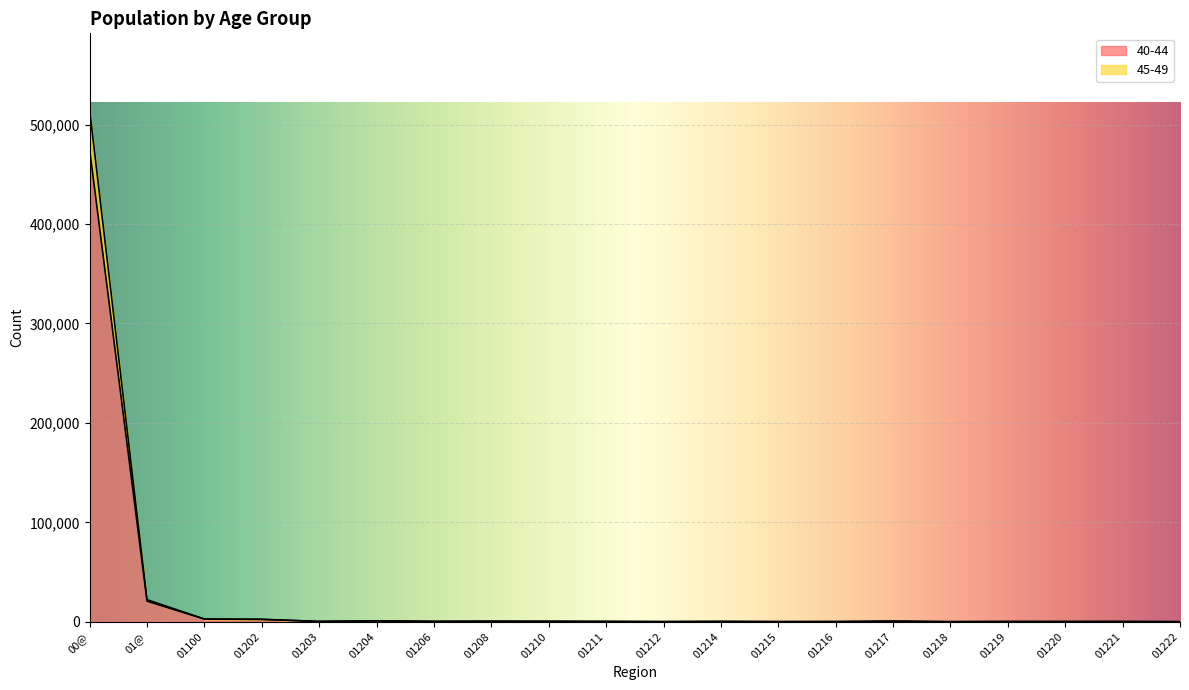

What is the average value of the 40-44 series?

25252